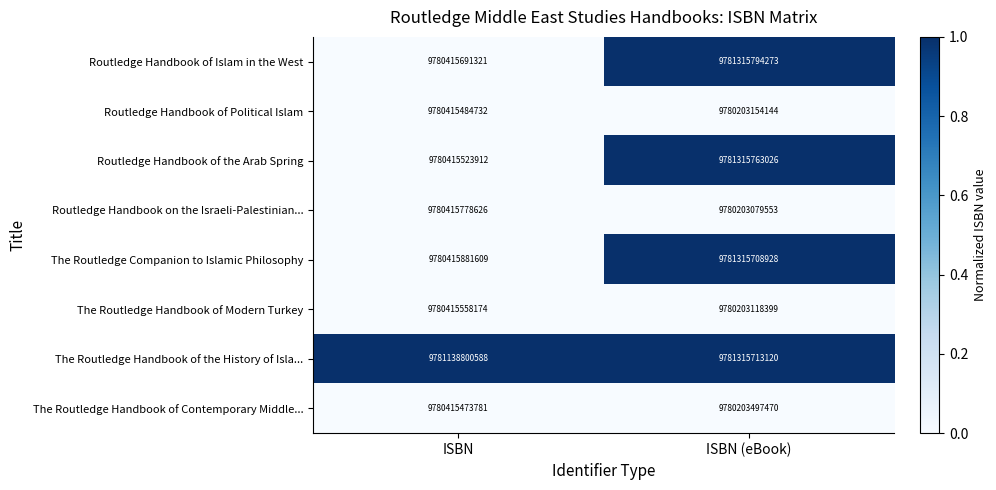

Which series has the largest total across all categories?

The Routledge Handbook of the History of Isla...